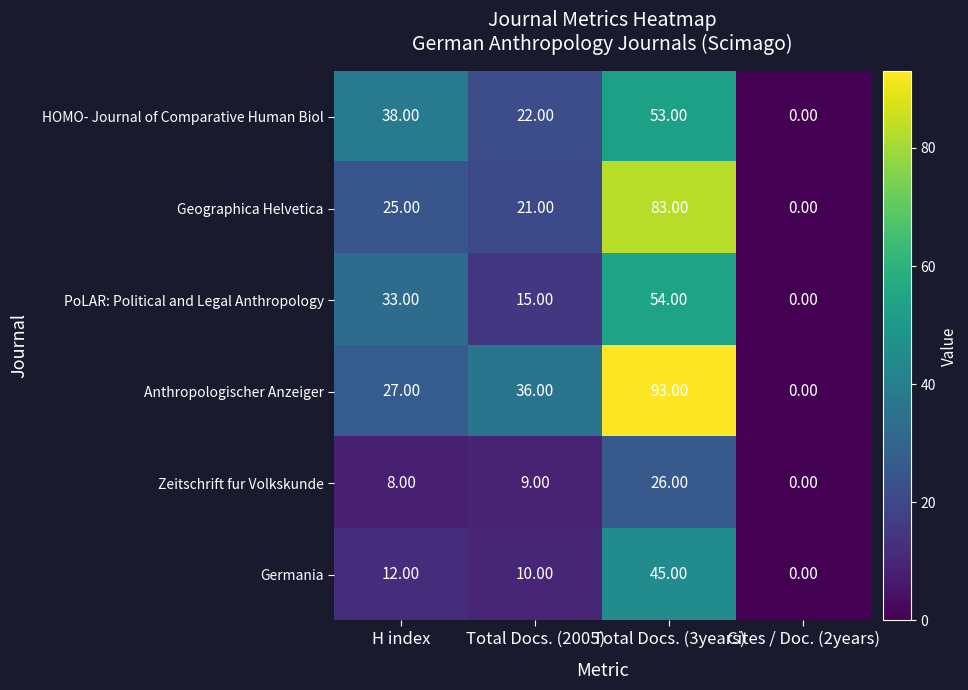

Rank the series at Total Docs. (3years) from highest to lowest value.

Anthropologischer Anzeiger, Geographica Helvetica, PoLAR: Political and Legal Anthropology, HOMO- Journal of Comparative Human Biol, Germania, Zeitschrift fur Volkskunde